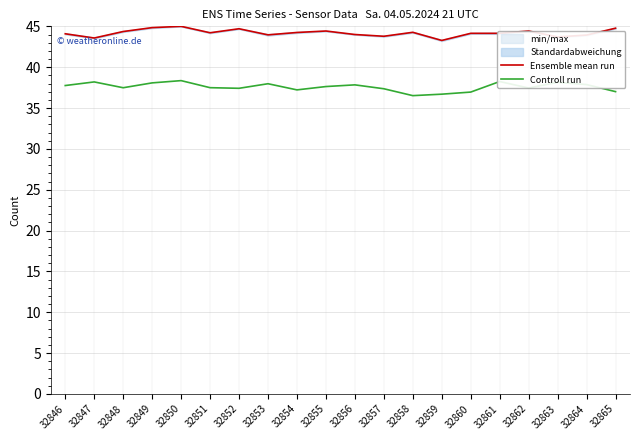

What is the minimum value for Ensemble mean run?

43.3